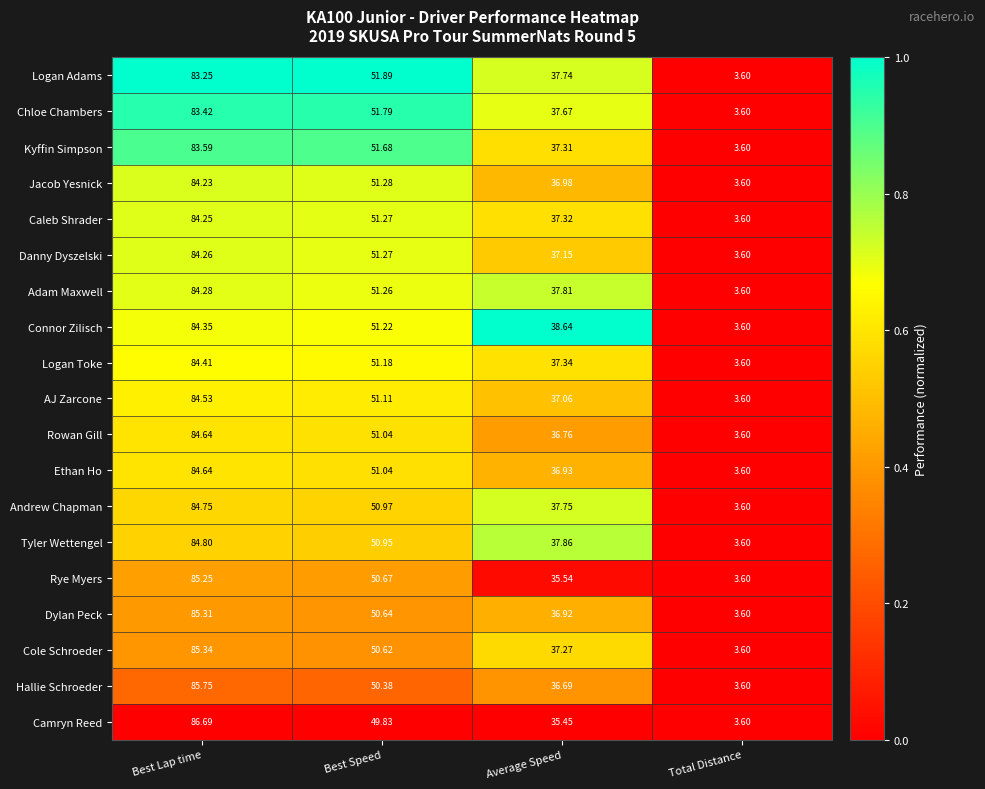

How many series are shown in this chart?

19